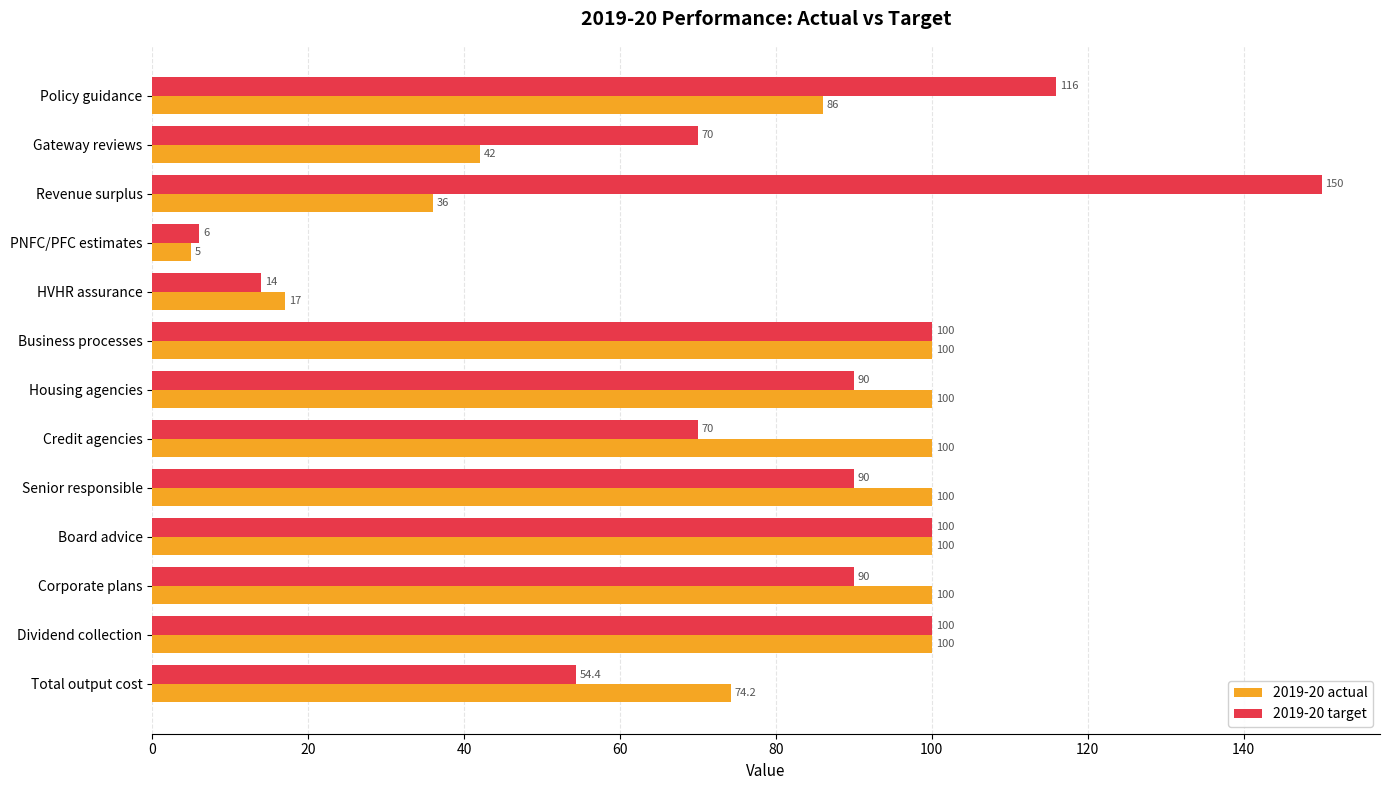

At Revenue surplus, list the series in order from smallest to largest.

2019-20 actual, 2019-20 target